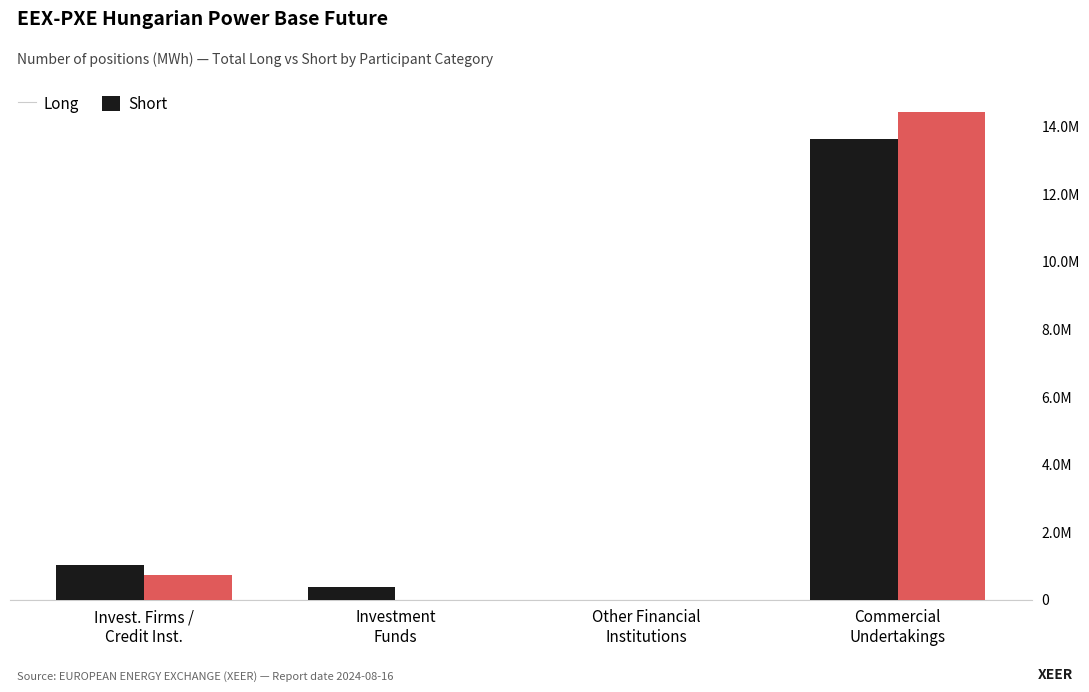

At how many categories does at least one series exceed 6605774?

1